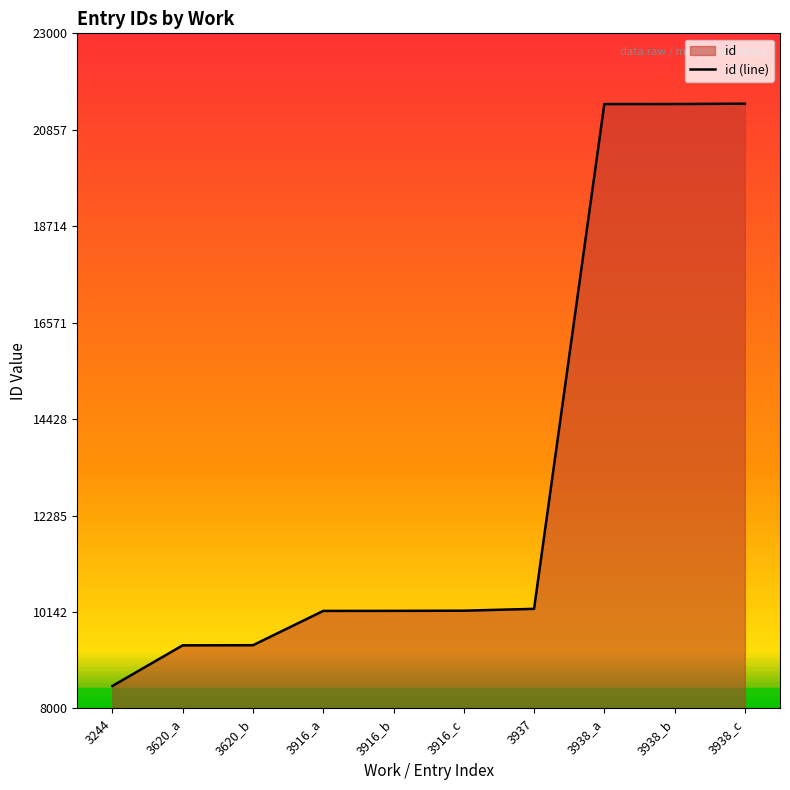

Where is the data nearest to the value 14967?

3937